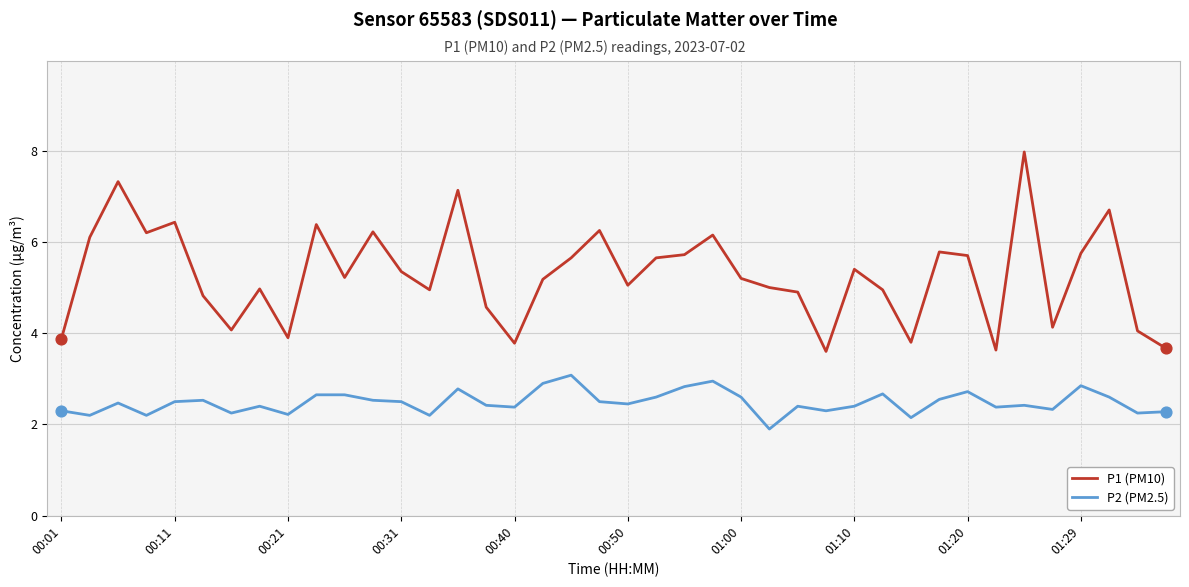

Which series has the largest total across all categories?

P1 (PM10)